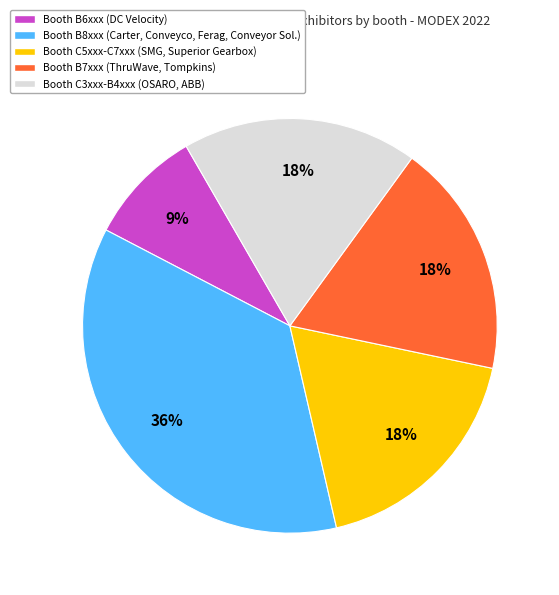

What percentage is the Booth B7xxx (ThruWave, Tompkins) slice, to the nearest percent?

18%